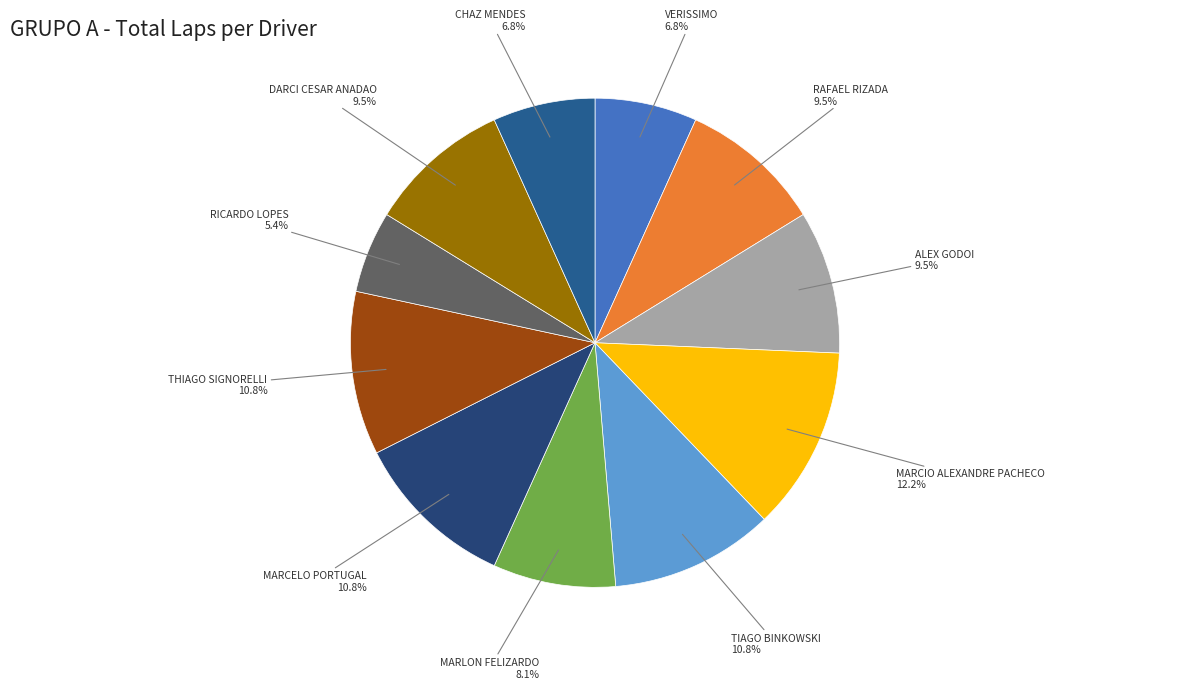

To the nearest percent, what is the difference between the ALEX GODOI and MARLON FELIZARDO slice percentages?

1%